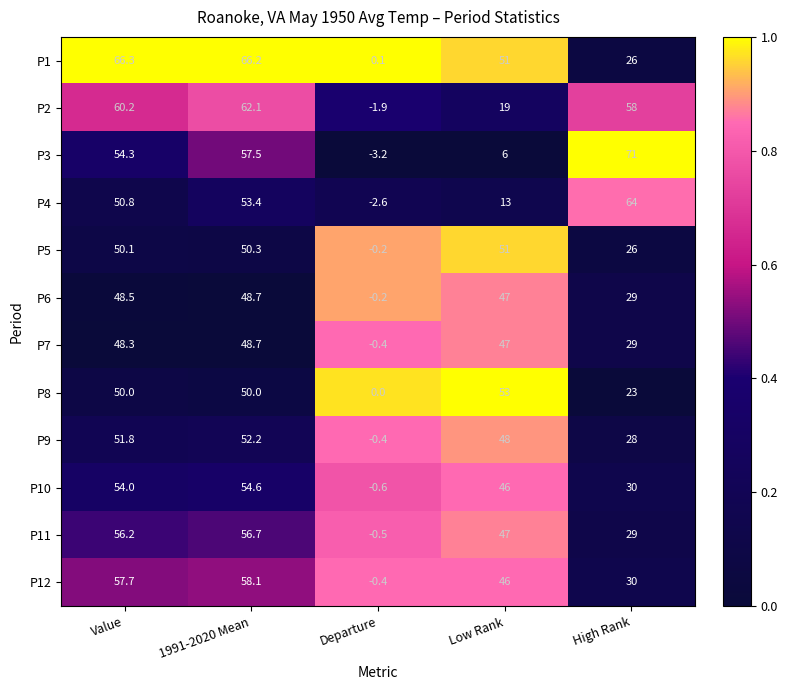

At how many categories does at least one series exceed 56?

3